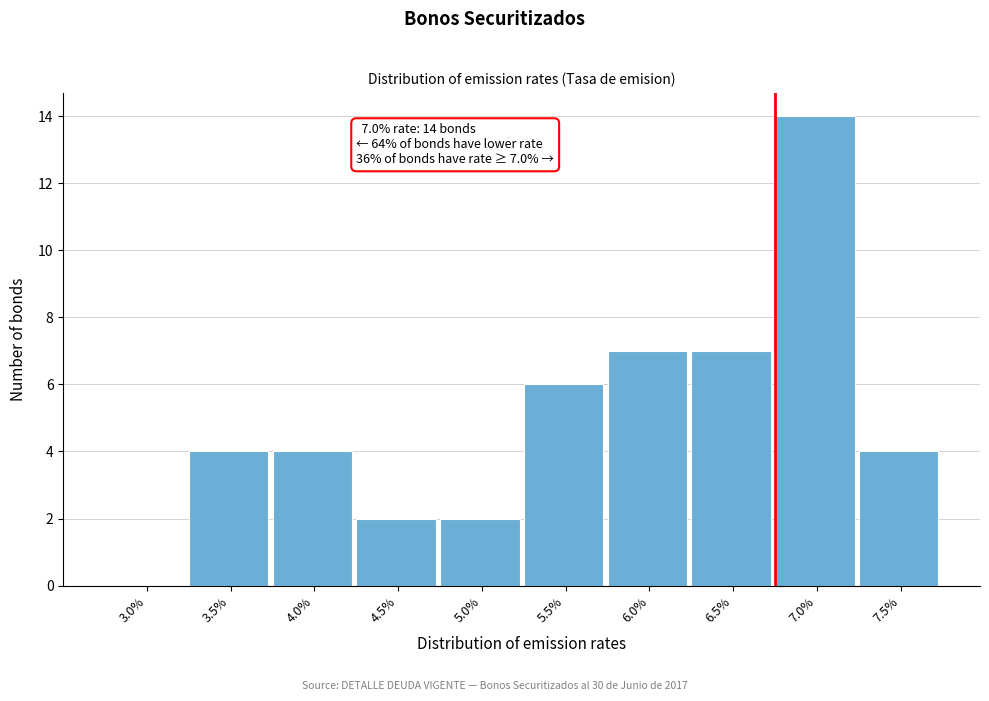

Reading left to right, extract all data points from this chart.

3.0%=0	3.5%=4	4.0%=4	4.5%=2	5.0%=2	5.5%=6	6.0%=7	6.5%=7	7.0%=14	7.5%=4